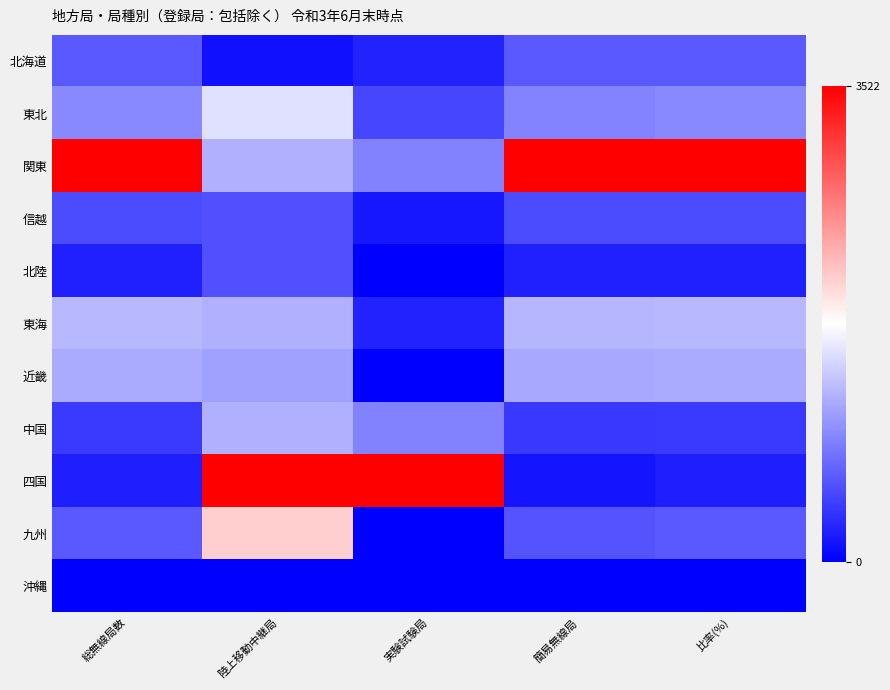

At which category is the sum across all series the highest?

陸上移動中継局